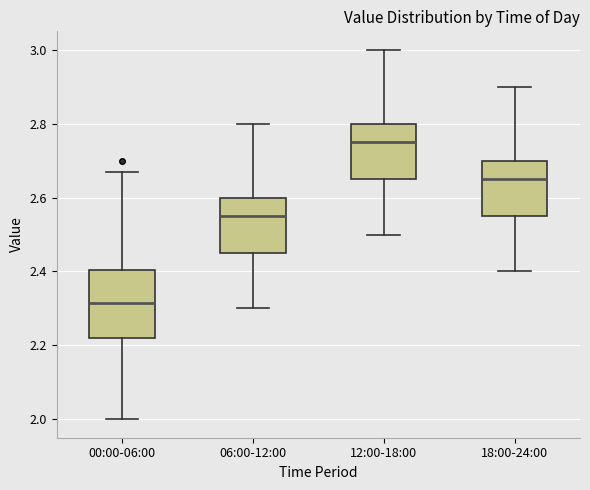

Reading left to right, transcribe this box plot: for each box, give where its median line is, the range the box spans, and where its two whiskers end, as read against the y-axis. The values are not printed on the chart, so give them approximately, as read against the axis.

00:00-06:00: median 2.32, box 2.22 to 2.40, whiskers 2.00 to 2.68
06:00-12:00: median 2.56, box 2.46 to 2.60, whiskers 2.30 to 2.80
12:00-18:00: median 2.76, box 2.66 to 2.80, whiskers 2.50 to 3.00
18:00-24:00: median 2.66, box 2.56 to 2.70, whiskers 2.40 to 2.90